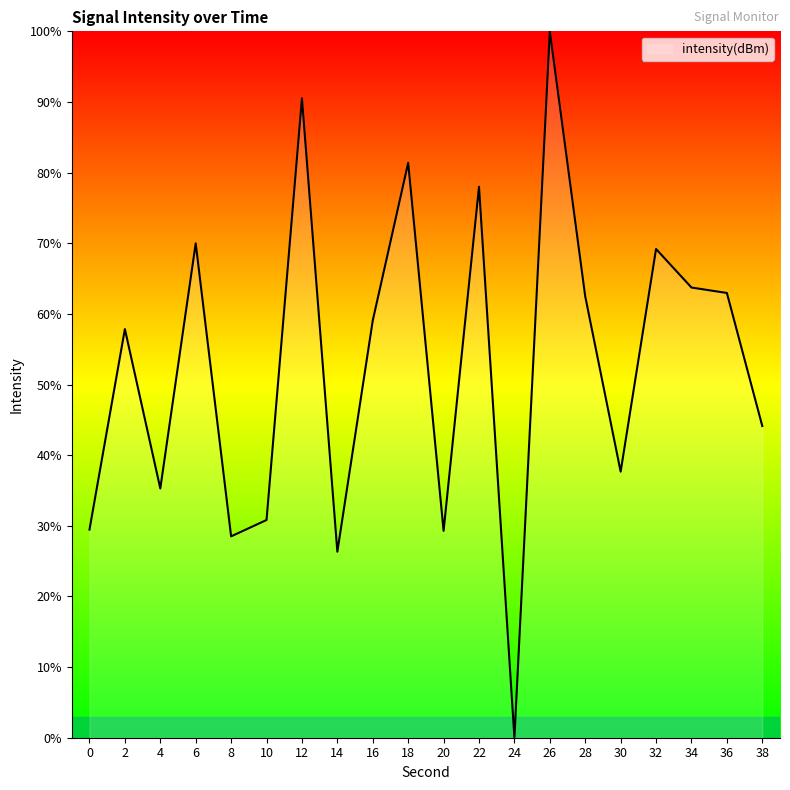

What is the ratio of the value at 12 to the value at 6?

1.3